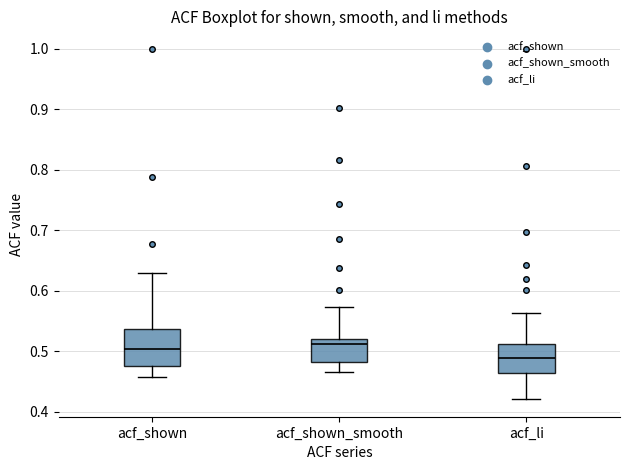

Where is the upper edge of the box for acf_li on the y-axis? The values are not printed on the chart, so give them approximately, as read against the axis.

0.51